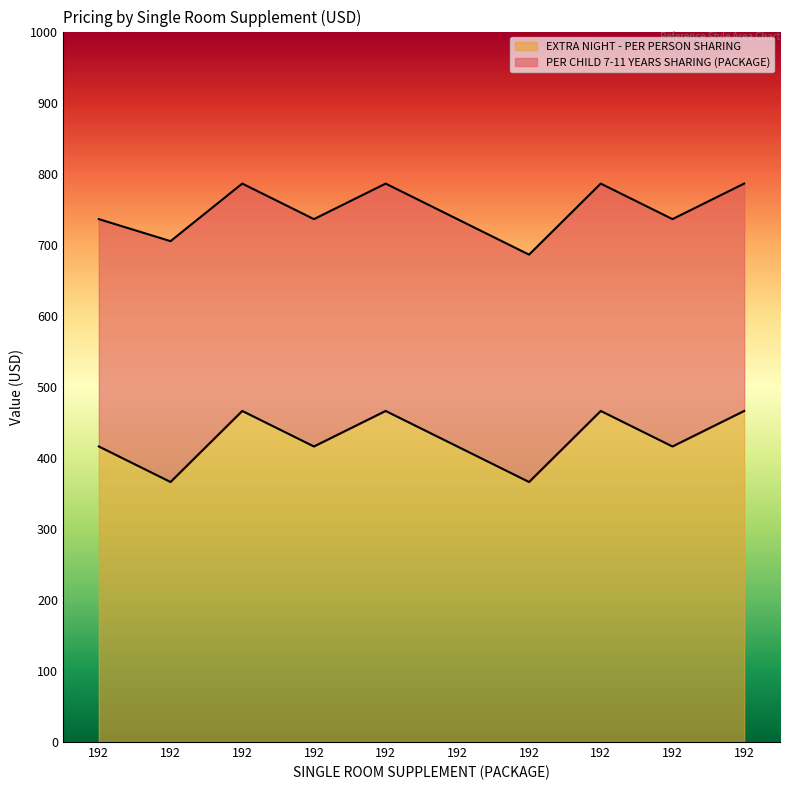

At how many categories does at least one series exceed 533?

10